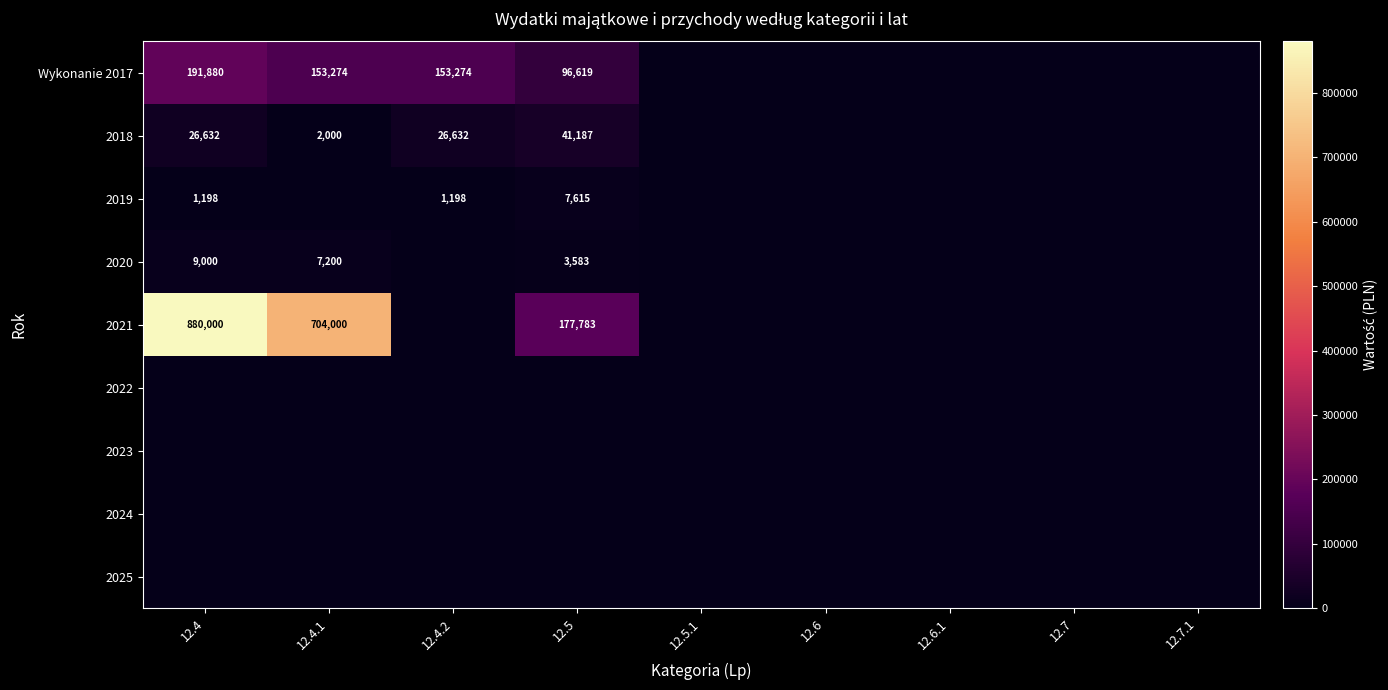

True or false: 2018 has a value of 58611 at 12.5.

False